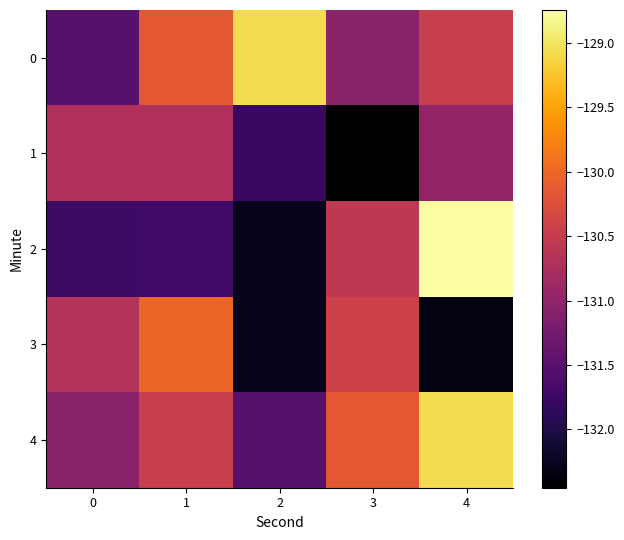

At 1, list the series in order from largest to smallest.

3, 0, 4, 1, 2